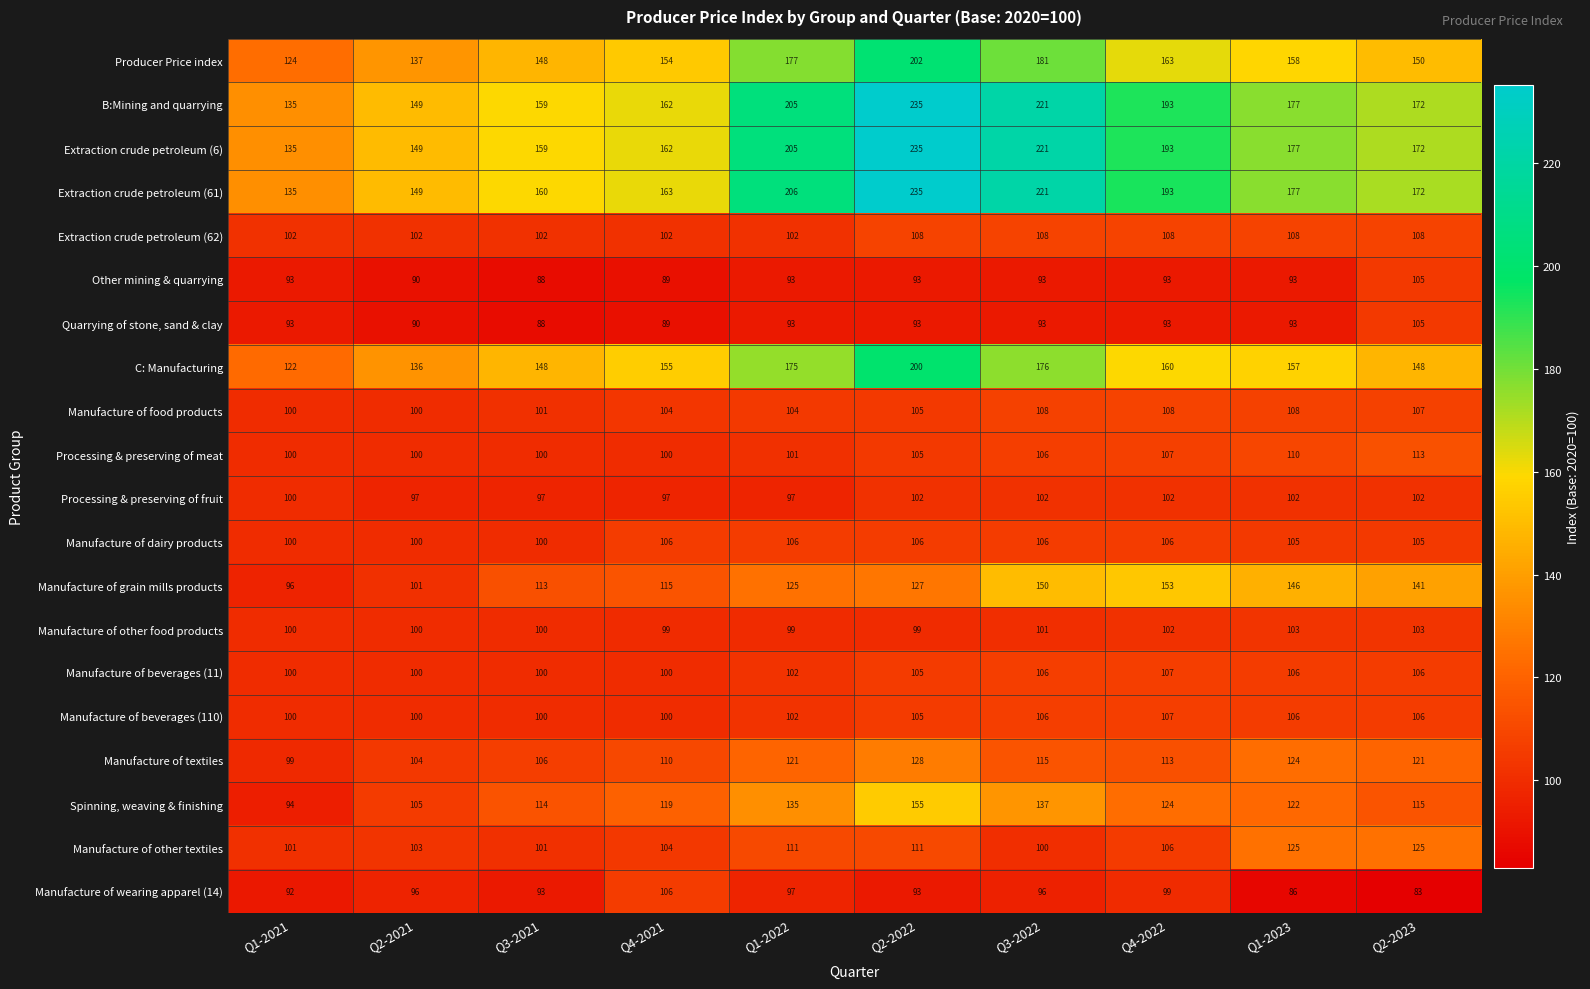

At which category is the sum across all series the highest?

Q2-2022